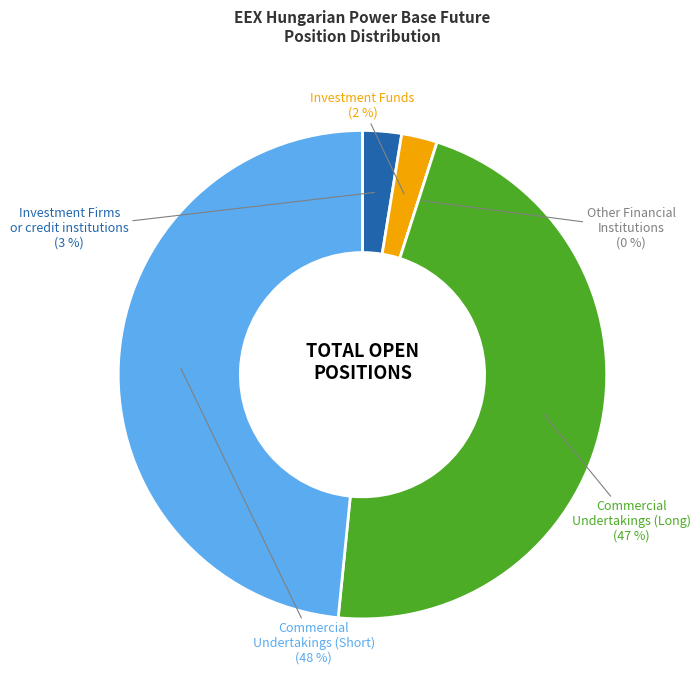

To the nearest percent, what portion does Commercial
Undertakings (Long) represent?

47%